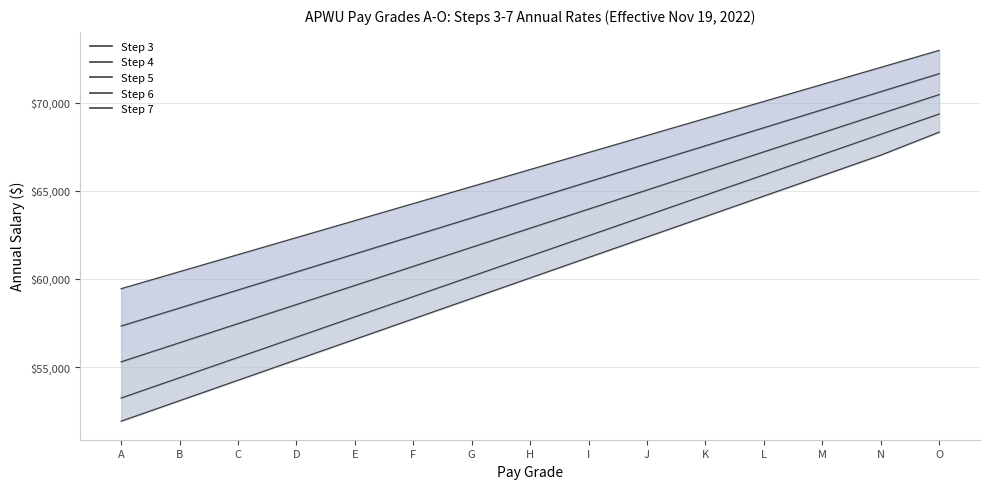

Rank the series by their maximum value, from highest to lowest.

Step 7, Step 6, Step 5, Step 4, Step 3